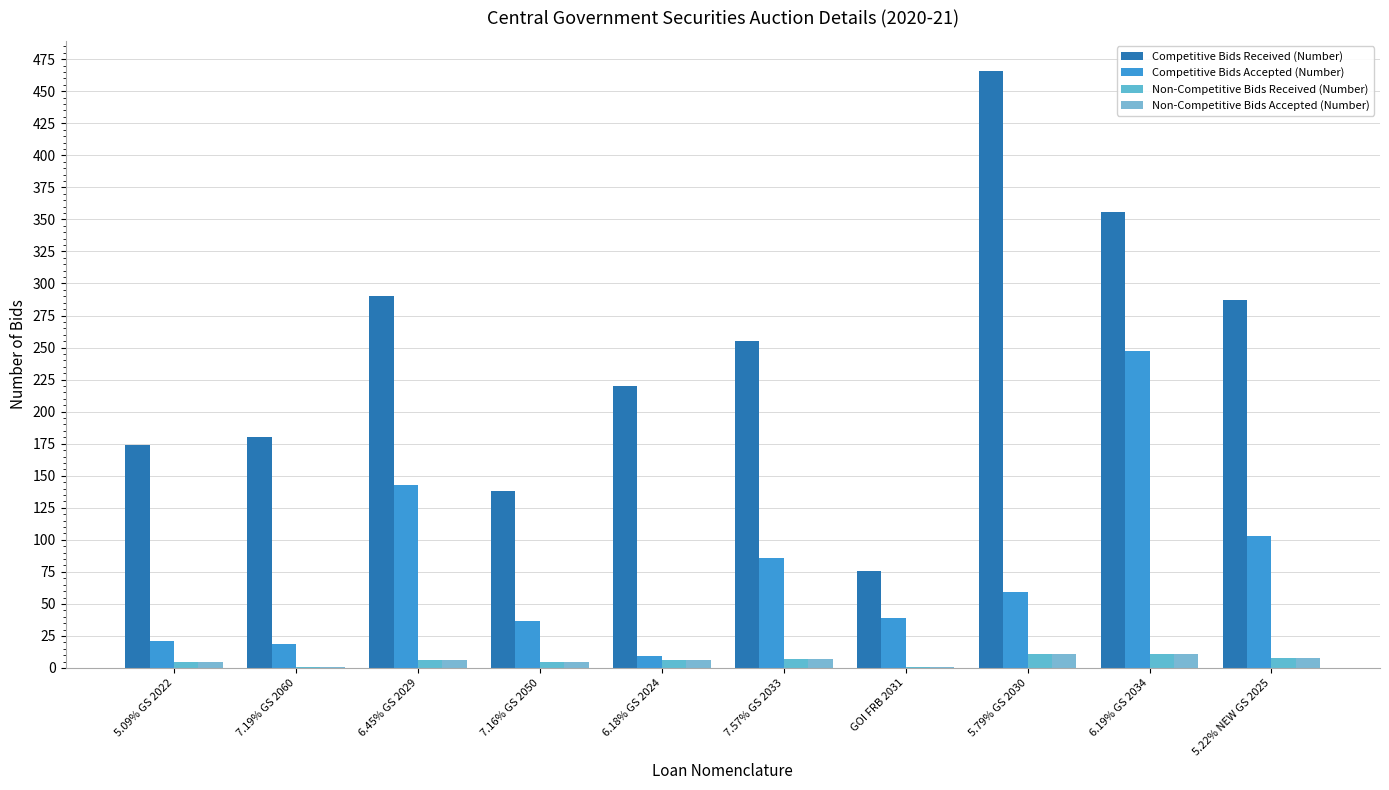

What is the value of the Competitive Bids Received (Number) bar at the 8th from the left?

466